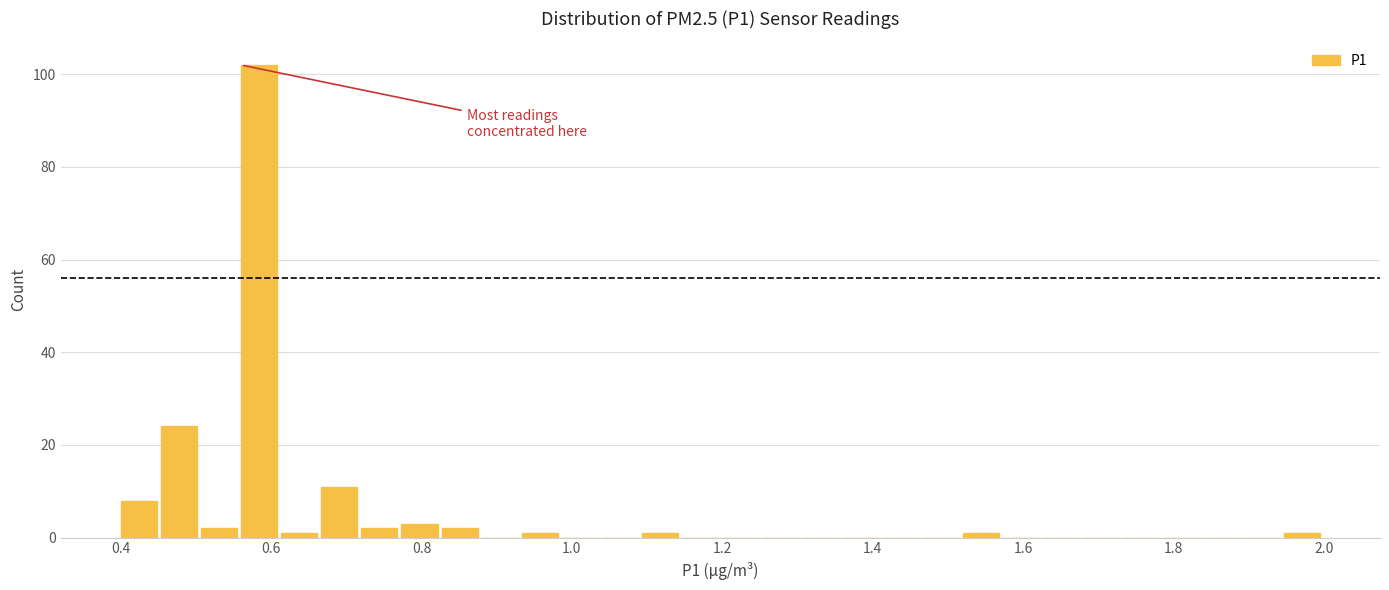

Read against the x-axis, roughly where is the centre of the tallest bar?

0.58